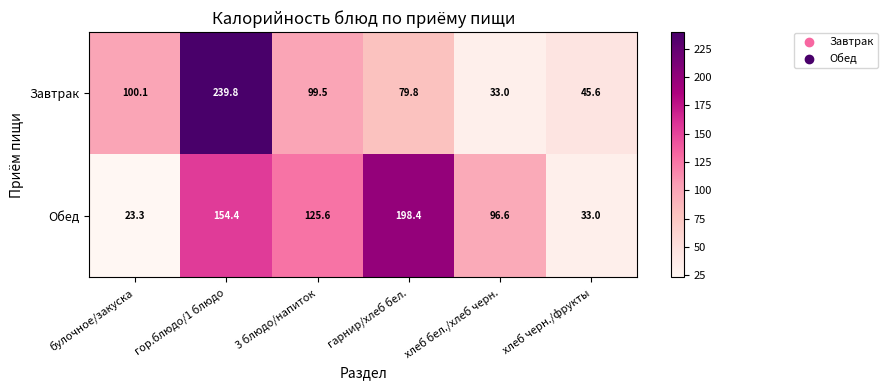

What is the total value across all series at 3 блюдо/напиток?

225.1